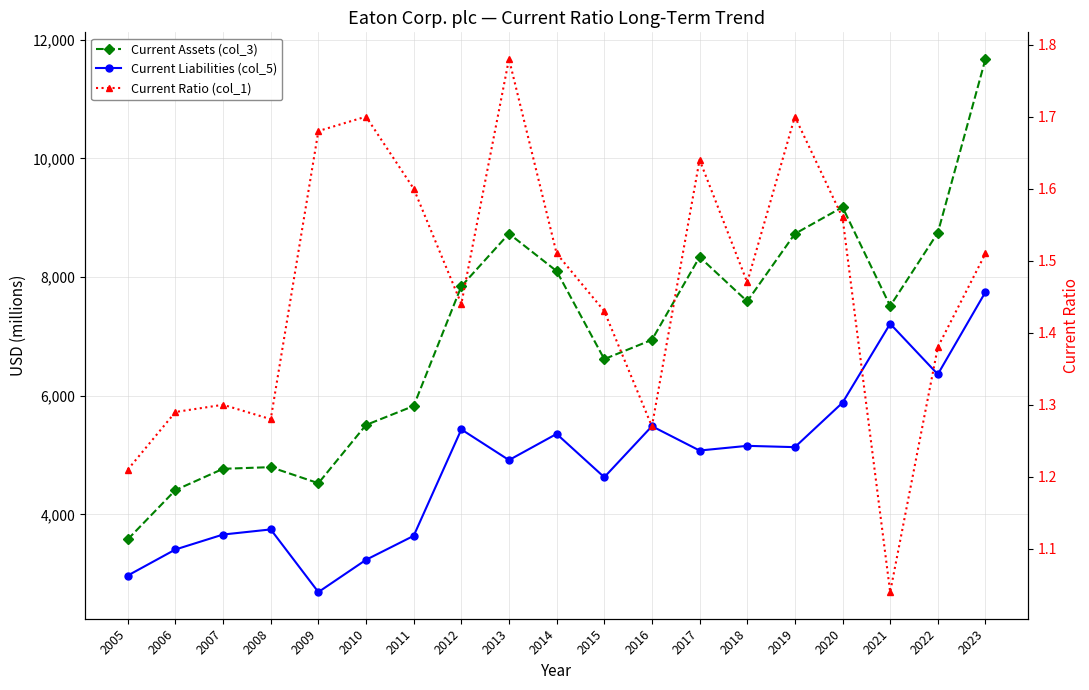

True or false: Current Assets (col_3) and Current Ratio (col_1) cross at least once.

False